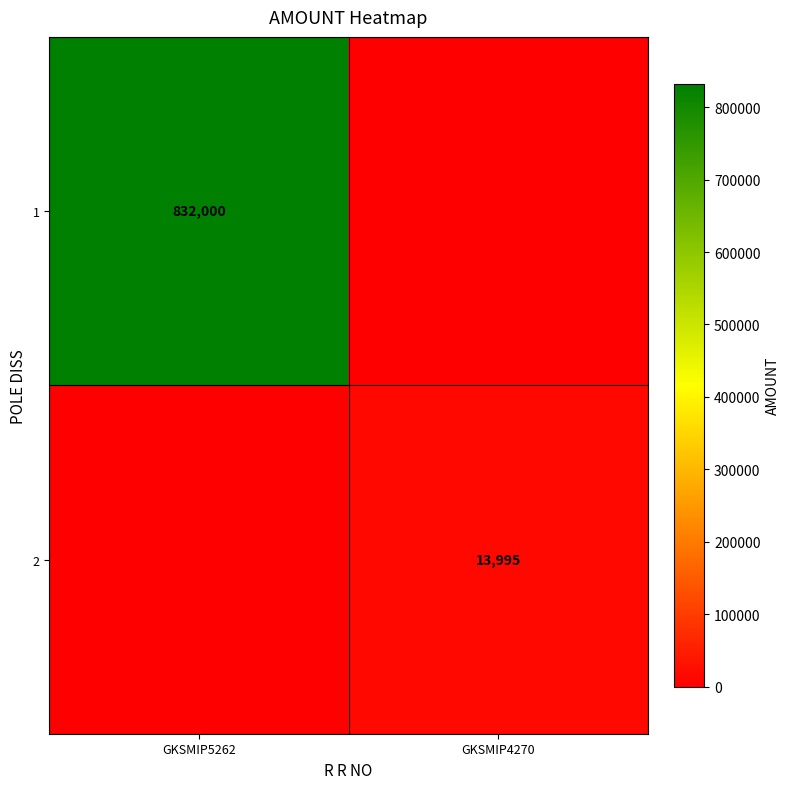

Which has a higher value, GKSMIP4270 or GKSMIP5262?

GKSMIP5262